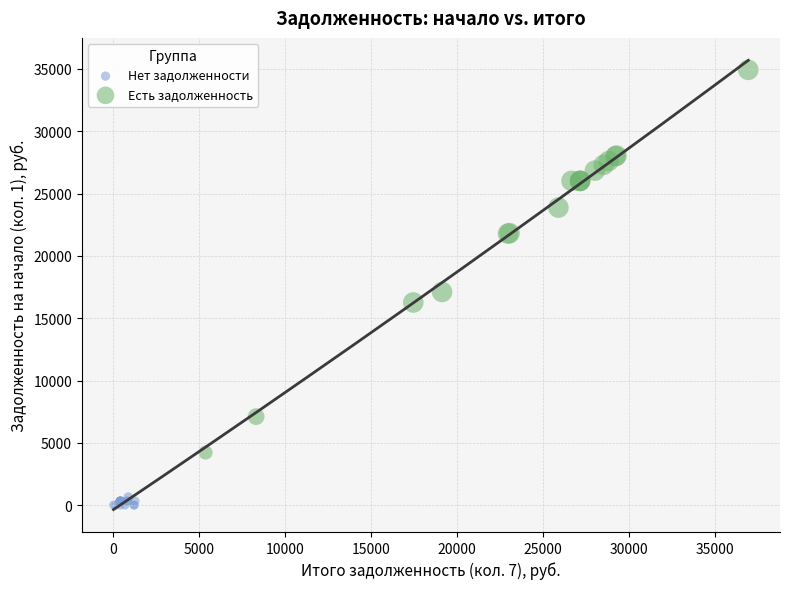

Which series contains the lowest Y value?

Нет задолженности